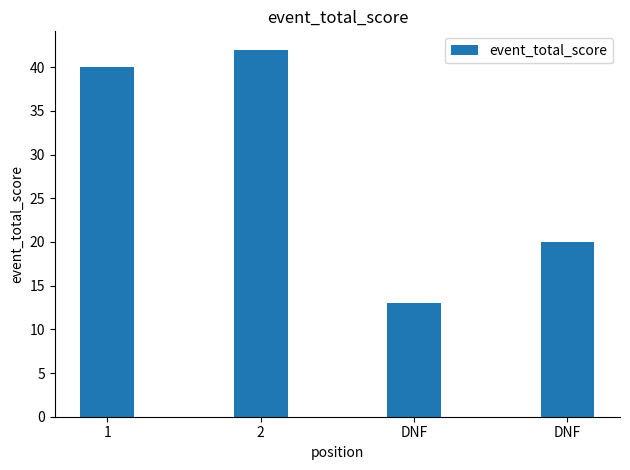

What is the difference between the maximum and second lowest values?

22